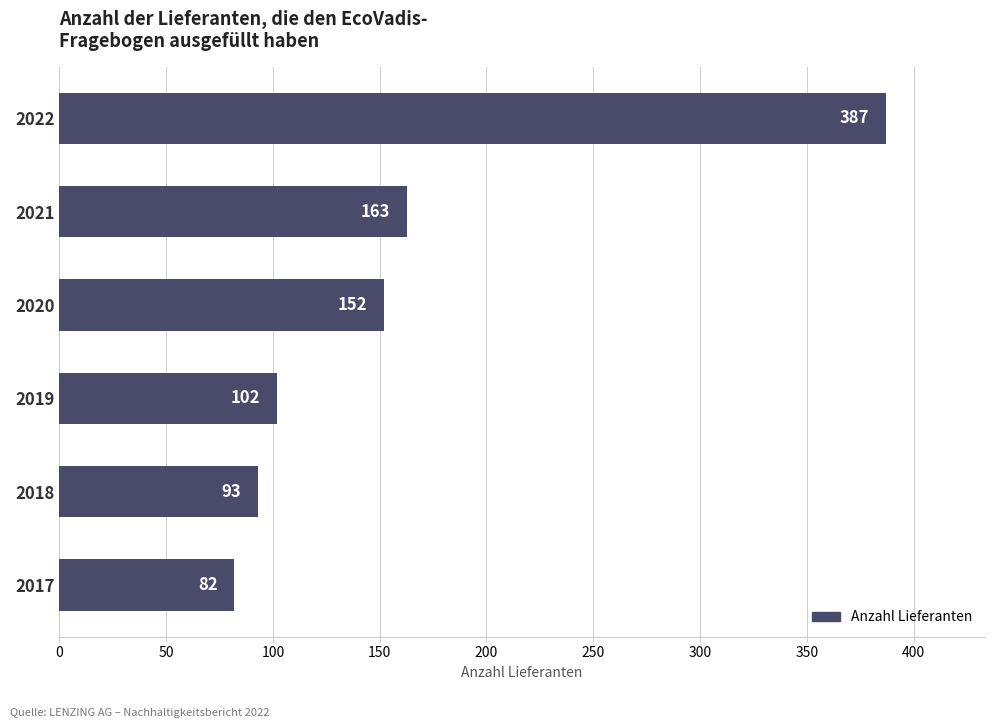

Does the chart contain stacked bars?

No